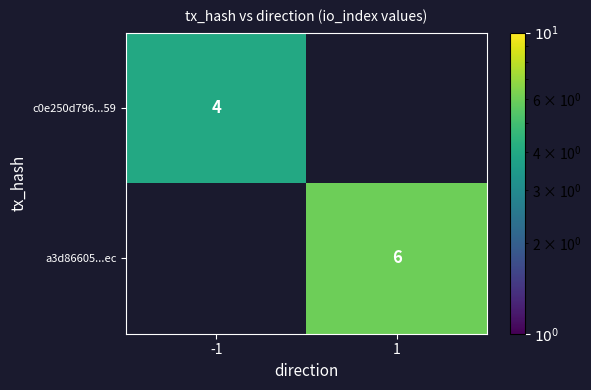

True or false: c0e250d796...59 has a value of 4 at -1.

True